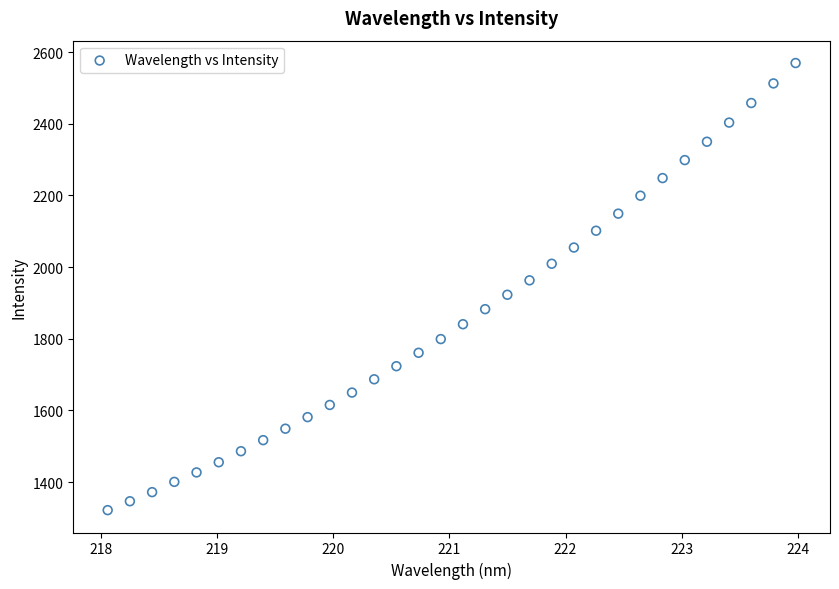

What is the range of Y values (max minus min)?

1248.4